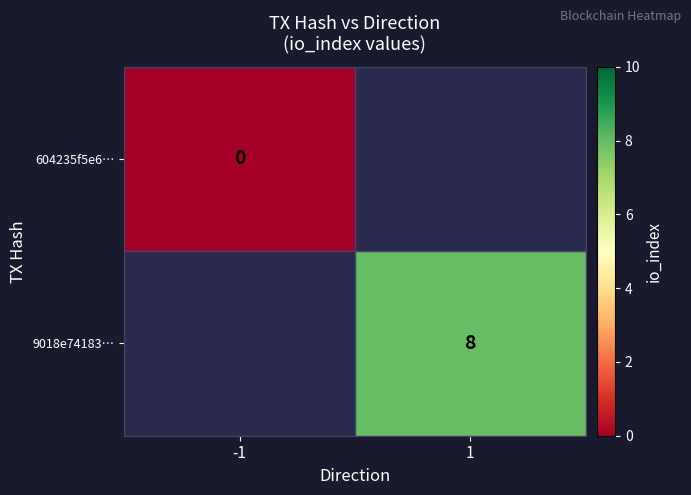

Which category has the lowest value across all series?

-1